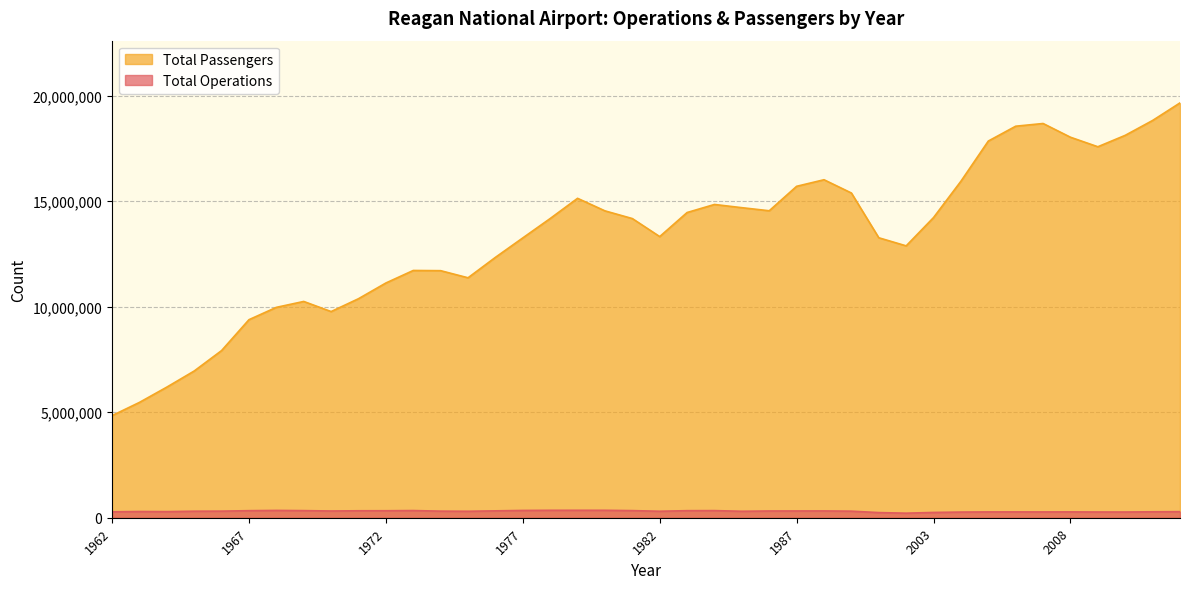

What is the total value across all series at 1963?

5758807